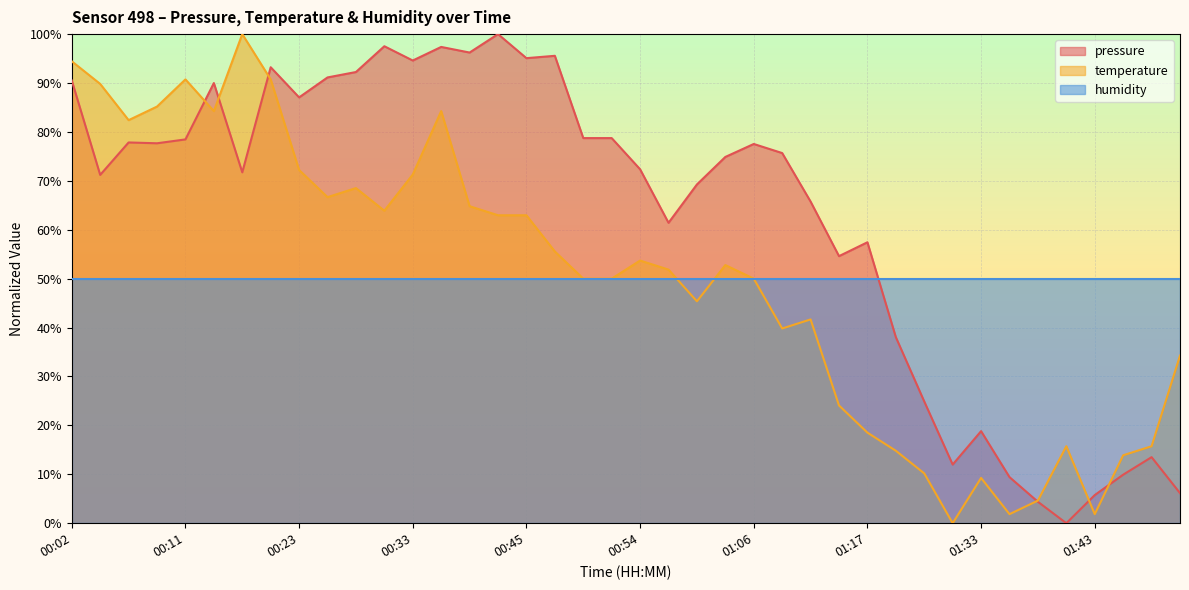

Which has a higher value, 01:17 or 00:42?

00:42